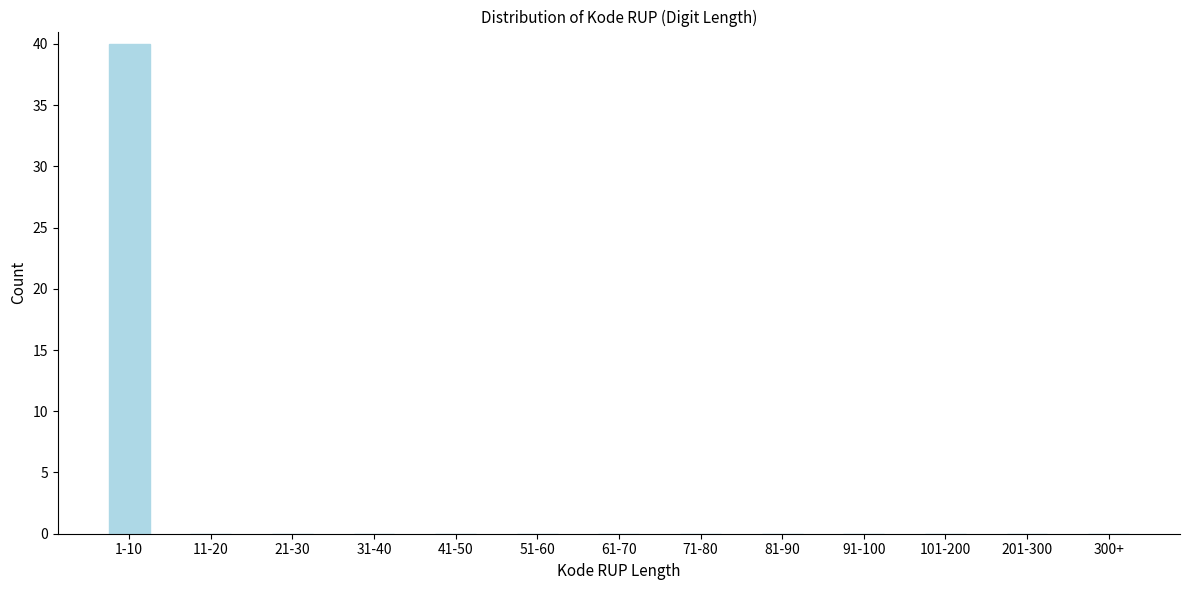

Reading right to left, transcribe all the data shown in this chart.

300+=0	201-300=0	101-200=0	91-100=0	81-90=0	71-80=0	61-70=0	51-60=0	41-50=0	31-40=0	21-30=0	11-20=0	1-10=40